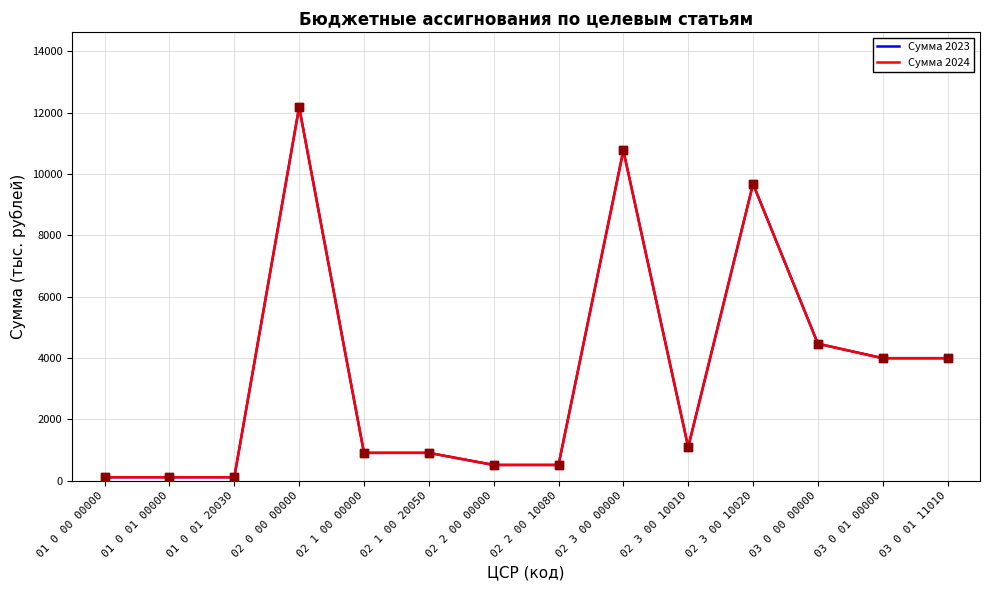

Is this an area chart (filled region under the line)?

No